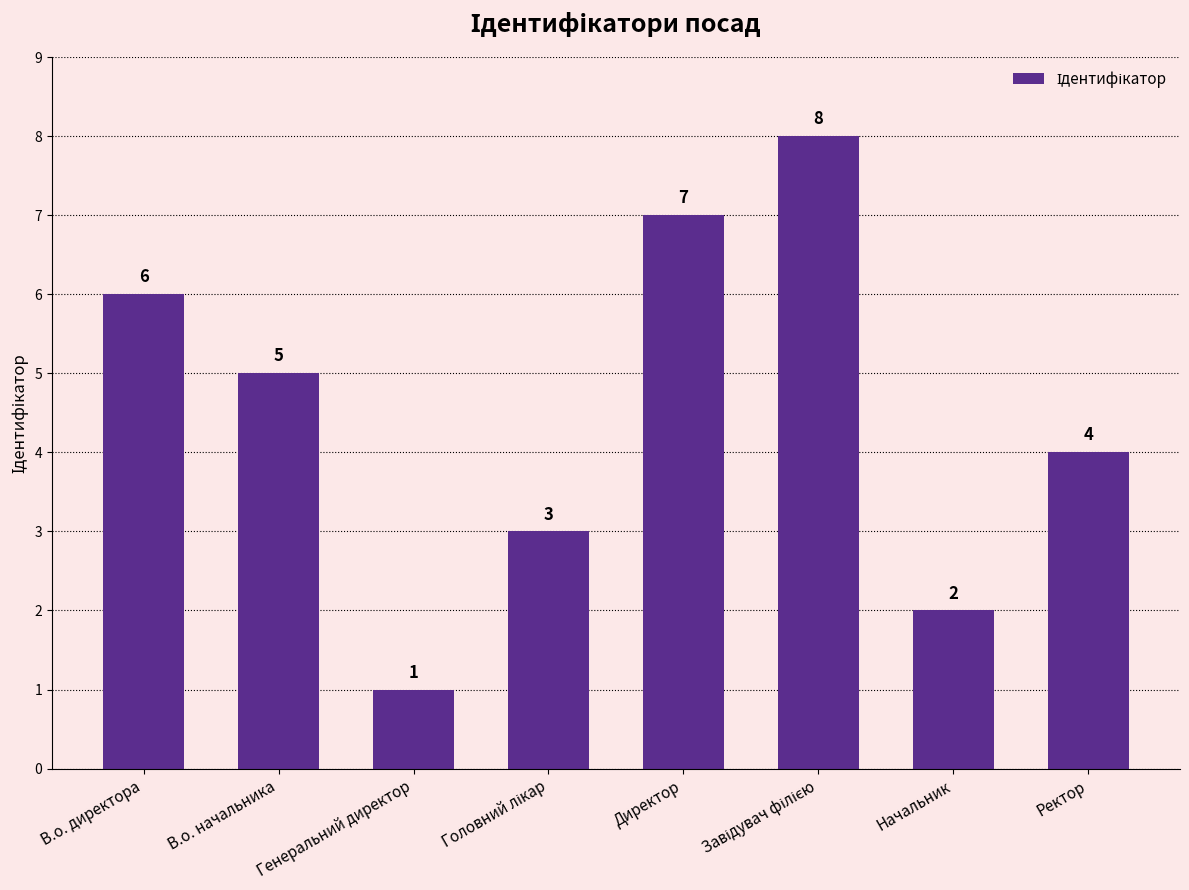

Which category has the lowest value across all series?

Генеральний директор